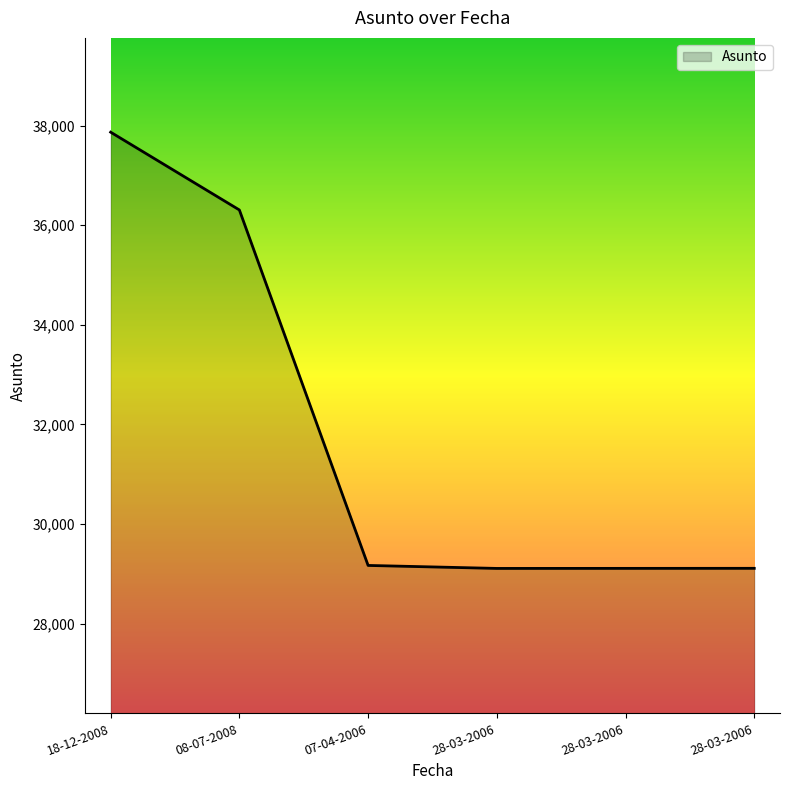

How many lines are shown in the chart?

1